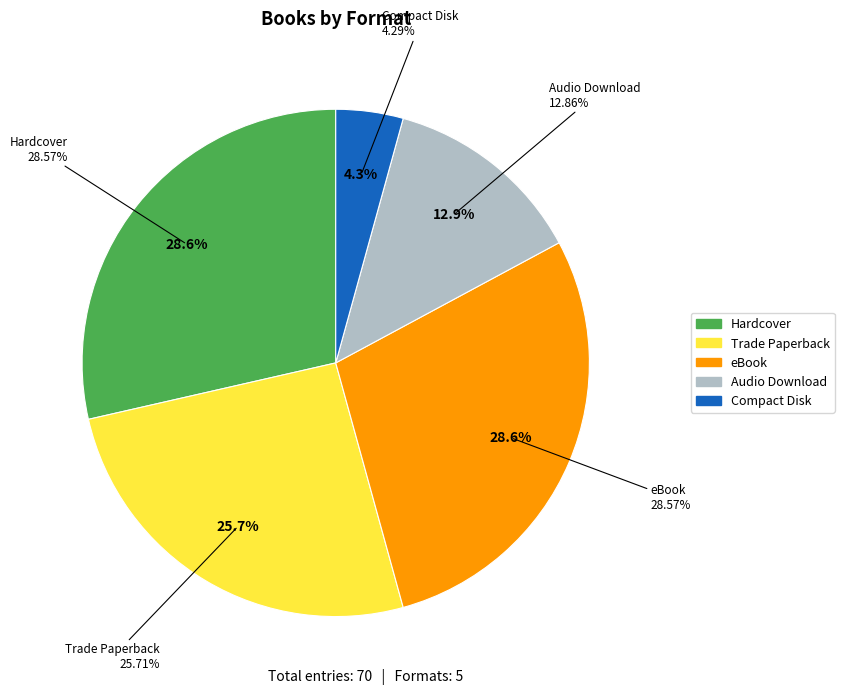

What percentage do eBook and Audio Download together represent?

41.4%